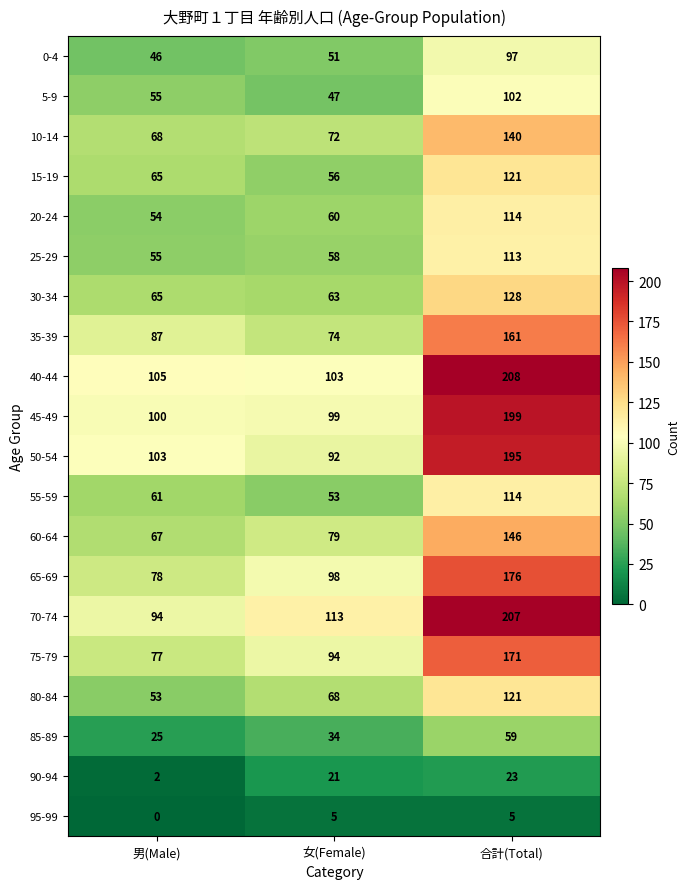

How many data points in 10-14 are less than 72?

1